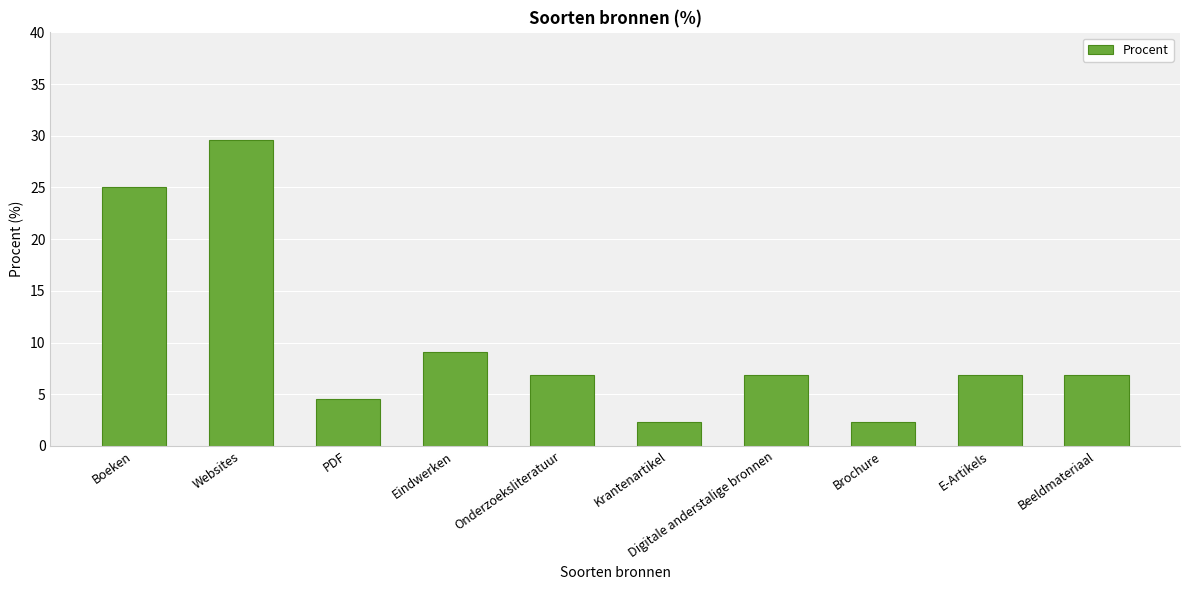

True or false: the data shows 3.5 at Brochure.

False